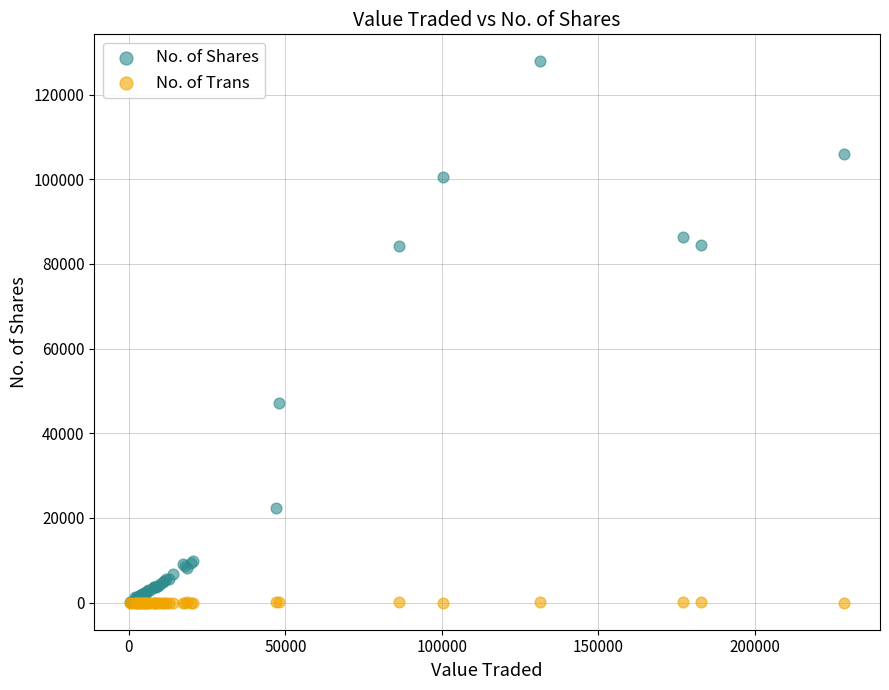

In the No. of Shares series, what Y value is closest to 63994?

47203